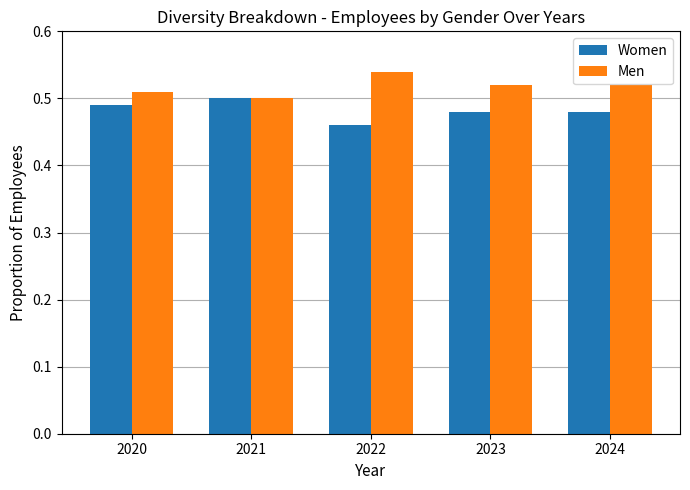

True or false: Women has a value of 0.5 at 2021.

True